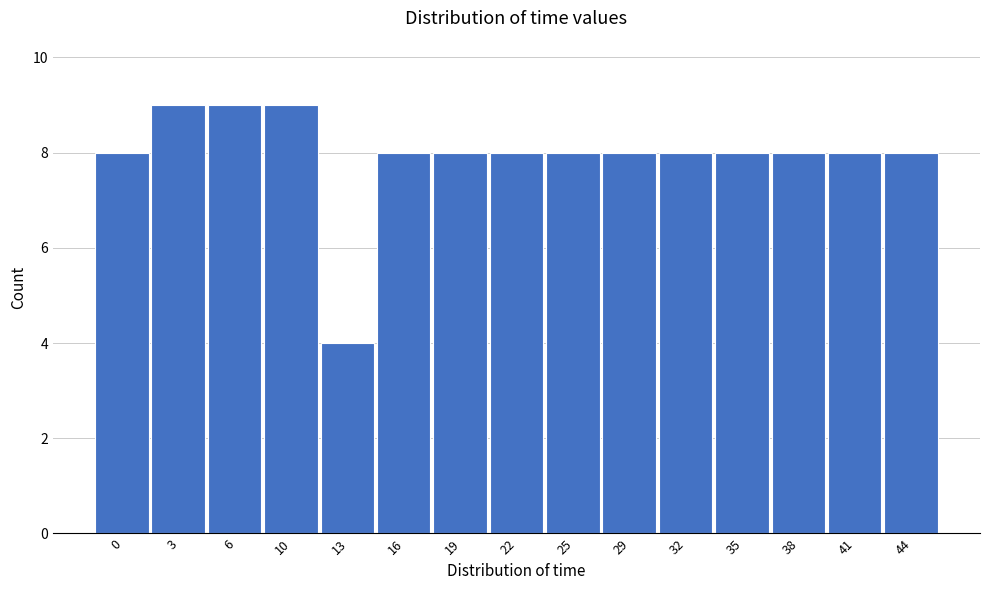

Reading left to right, transcribe all the data shown in this chart.

0=8	3=9	6=9	10=9	13=4	16=8	19=8	22=8	25=8	29=8	32=8	35=8	38=8	41=8	44=8